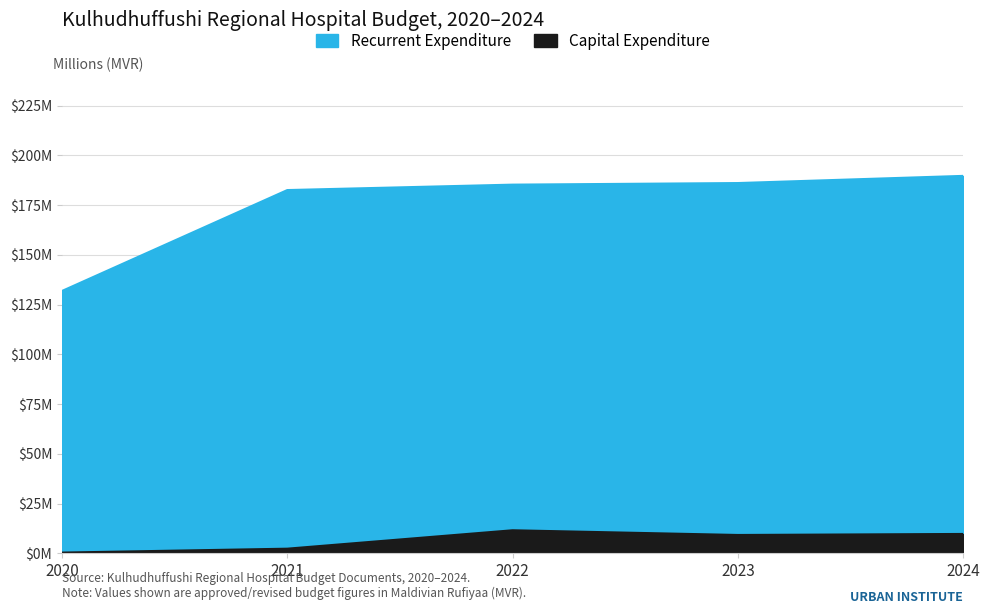

True or false: Recurrent Expenditure has more than 0 interior local peaks.

False